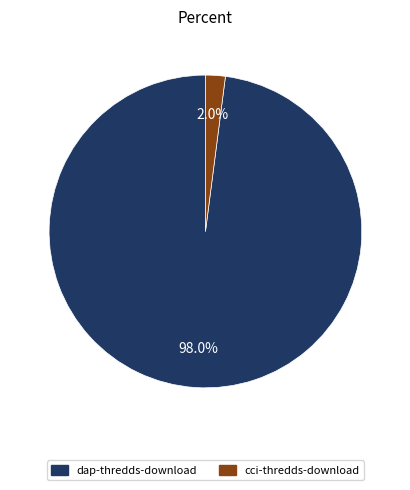

Is it true that cci-thredds-download is 2% of the pie?

True